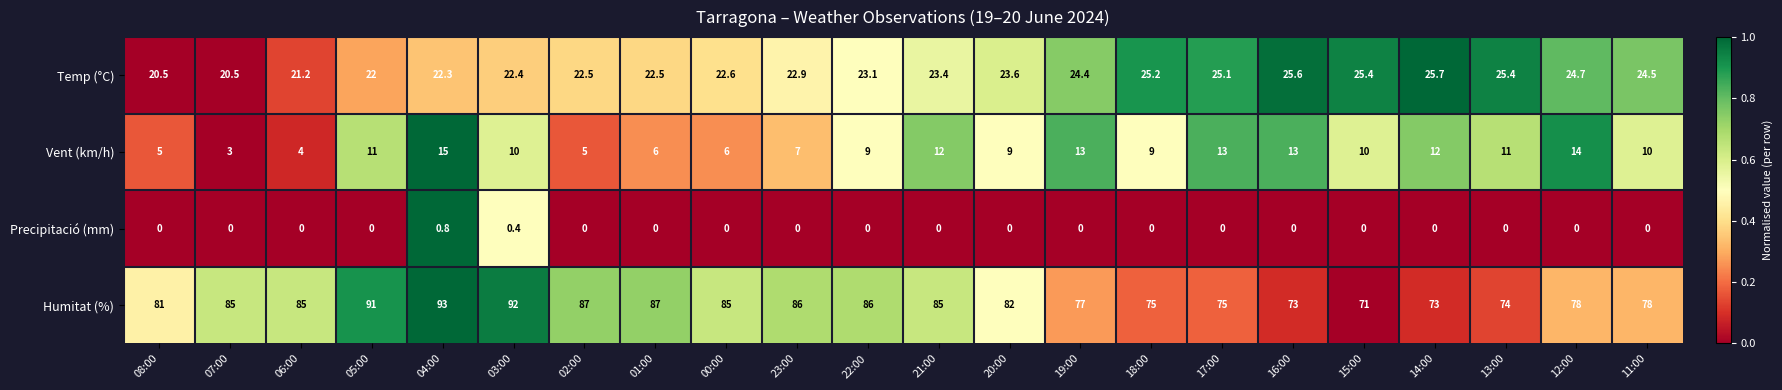

Which series has the widest spread of values?

Humitat (%)